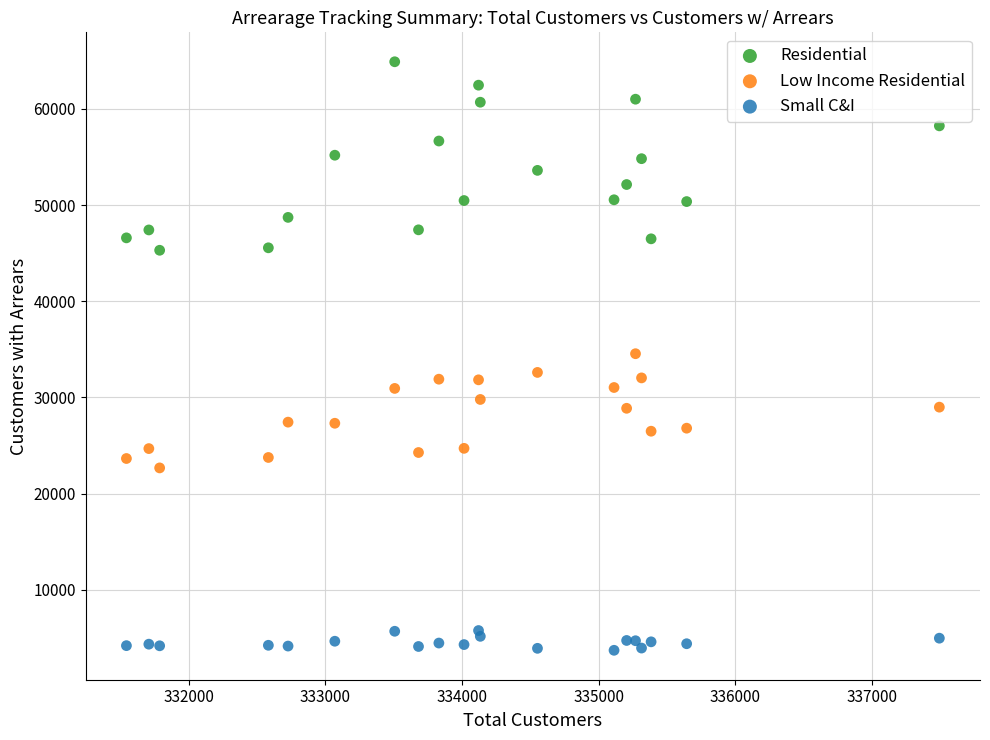

Which series reaches the minimum Y coordinate?

Small C&I